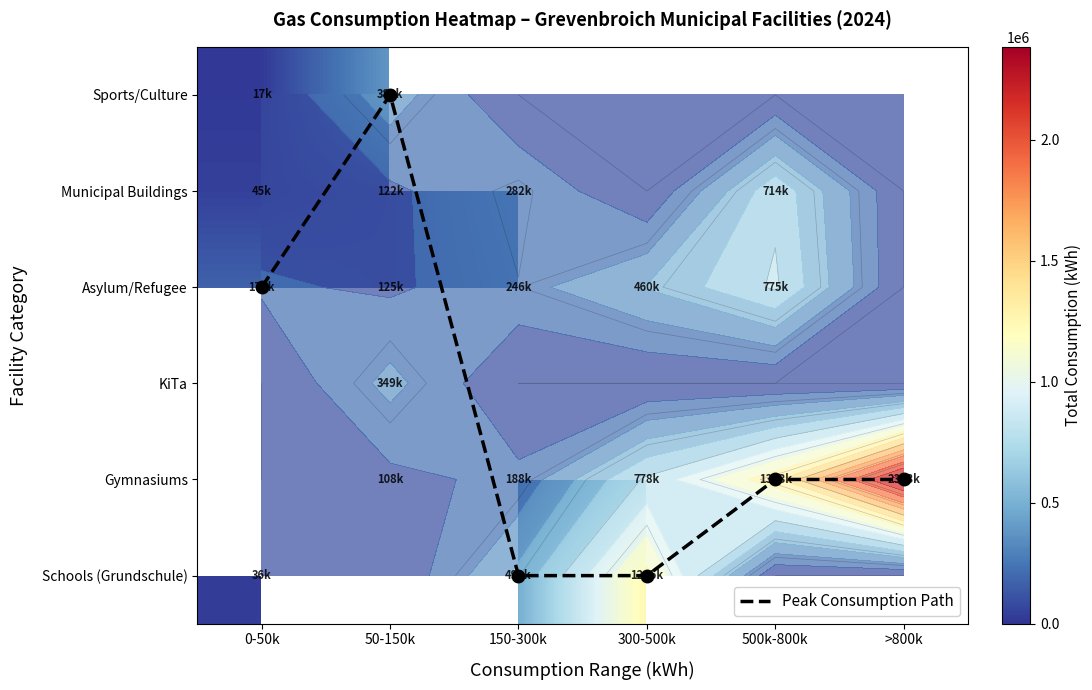

What is the difference between the Peak Consumption Path values at 300-500k and 500k-800k?

1.0